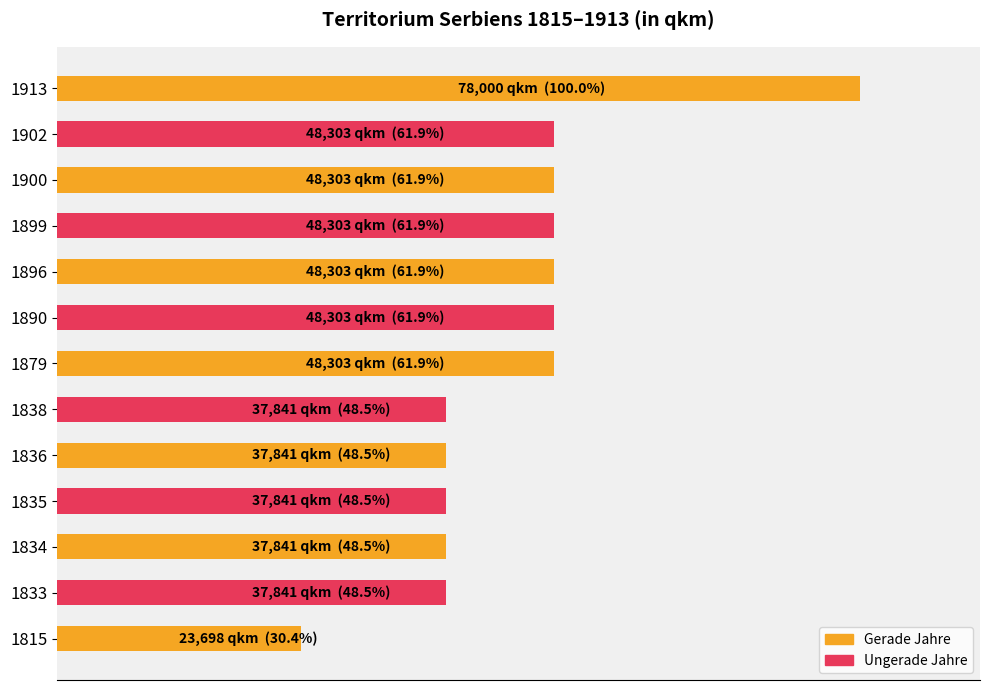

Does the chart contain any negative values?

No